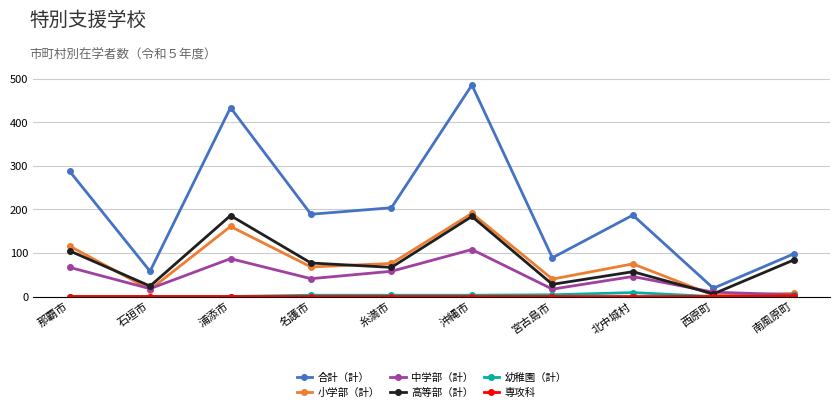

At which category does 高等部（計） reach its first local valley?

石垣市